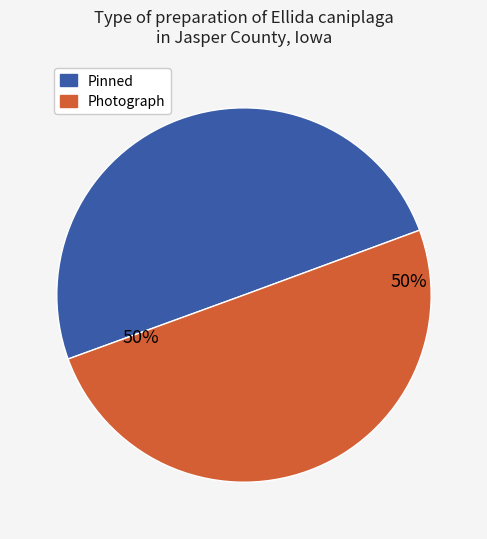

What is the ratio of the value at Photograph to the value at Pinned?

1.0